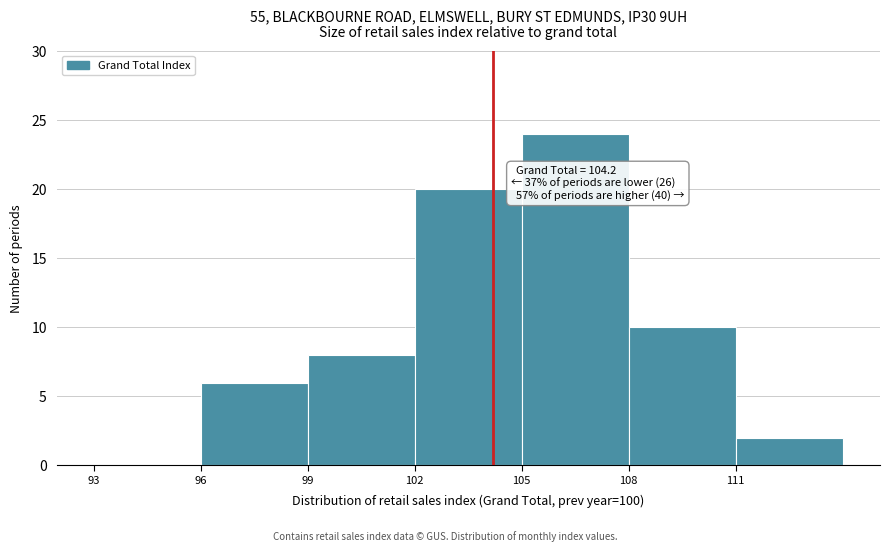

Which range on the x-axis has the tallest bar?

105 to 108